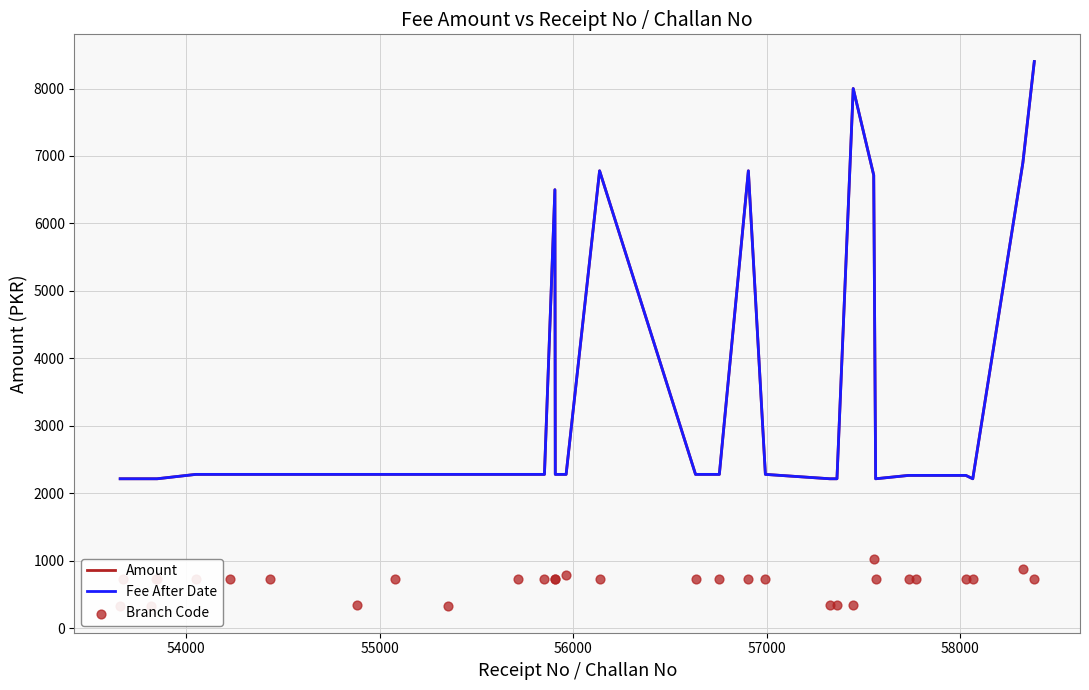

Is the value of Fee After Date at 8 greater than the value of Branch Code at 55000?

Yes